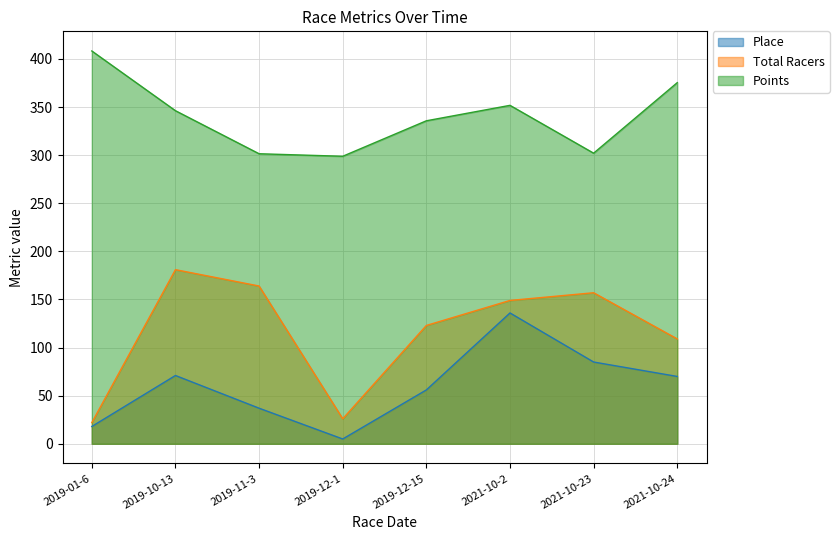

Which category has the highest value in the Points series?

2019-01-6